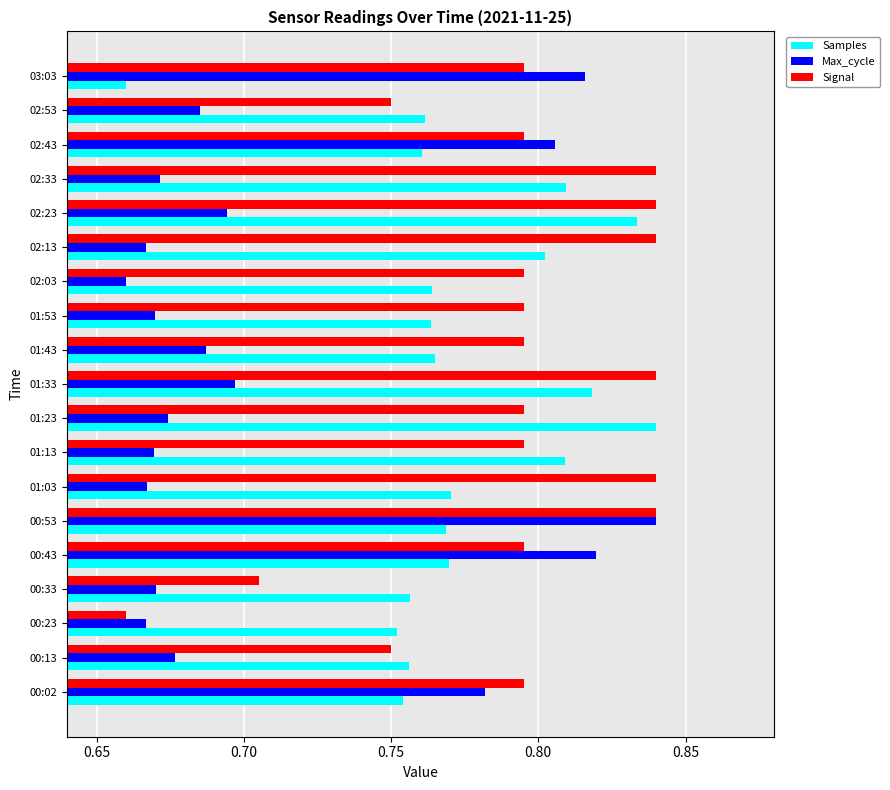

Which series changed the most between 00:33 and 01:43?

Signal